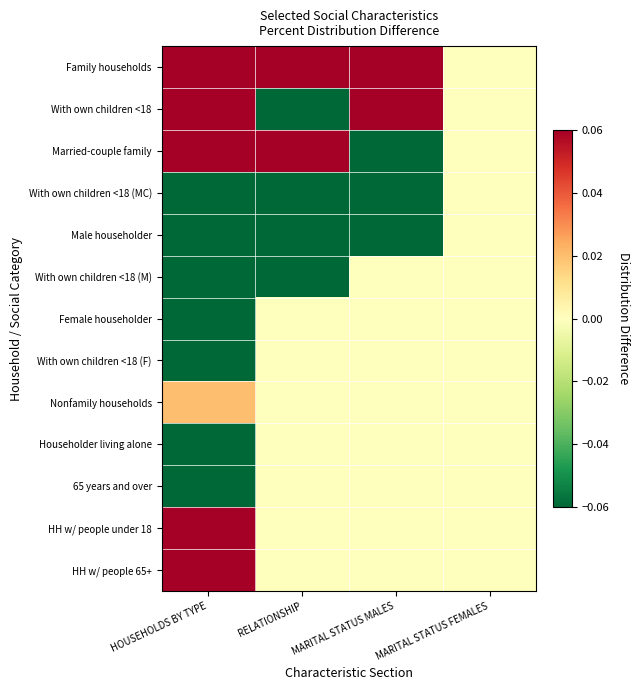

Reading left to right, extract all data points from this chart.

Family households: HOUSEHOLDS BY TYPE=0.1	RELATIONSHIP=0.1	MARITAL STATUS MALES=0.1	MARITAL STATUS FEMALES=0.0
With own children <18: HOUSEHOLDS BY TYPE=0.1	RELATIONSHIP=-0.1	MARITAL STATUS MALES=0.1	MARITAL STATUS FEMALES=0.0
Married-couple family: HOUSEHOLDS BY TYPE=0.1	RELATIONSHIP=0.1	MARITAL STATUS MALES=-0.1	MARITAL STATUS FEMALES=0.0
With own children <18 (MC): HOUSEHOLDS BY TYPE=-0.1	RELATIONSHIP=-0.1	MARITAL STATUS MALES=-0.1	MARITAL STATUS FEMALES=0.0
Male householder: HOUSEHOLDS BY TYPE=-0.1	RELATIONSHIP=-0.1	MARITAL STATUS MALES=-0.1	MARITAL STATUS FEMALES=0.0
With own children <18 (M): HOUSEHOLDS BY TYPE=-0.1	RELATIONSHIP=-0.1	MARITAL STATUS MALES=0.0	MARITAL STATUS FEMALES=0.0
Female householder: HOUSEHOLDS BY TYPE=-0.1	RELATIONSHIP=0.0	MARITAL STATUS MALES=0.0	MARITAL STATUS FEMALES=0.0
With own children <18 (F): HOUSEHOLDS BY TYPE=-0.1	RELATIONSHIP=0.0	MARITAL STATUS MALES=0.0	MARITAL STATUS FEMALES=0.0
Nonfamily households: HOUSEHOLDS BY TYPE=0.0	RELATIONSHIP=0.0	MARITAL STATUS MALES=0.0	MARITAL STATUS FEMALES=0.0
Householder living alone: HOUSEHOLDS BY TYPE=-0.1	RELATIONSHIP=0.0	MARITAL STATUS MALES=0.0	MARITAL STATUS FEMALES=0.0
65 years and over: HOUSEHOLDS BY TYPE=-0.1	RELATIONSHIP=0.0	MARITAL STATUS MALES=0.0	MARITAL STATUS FEMALES=0.0
HH w/ people under 18: HOUSEHOLDS BY TYPE=0.1	RELATIONSHIP=0.0	MARITAL STATUS MALES=0.0	MARITAL STATUS FEMALES=0.0
HH w/ people 65+: HOUSEHOLDS BY TYPE=0.1	RELATIONSHIP=0.0	MARITAL STATUS MALES=0.0	MARITAL STATUS FEMALES=0.0